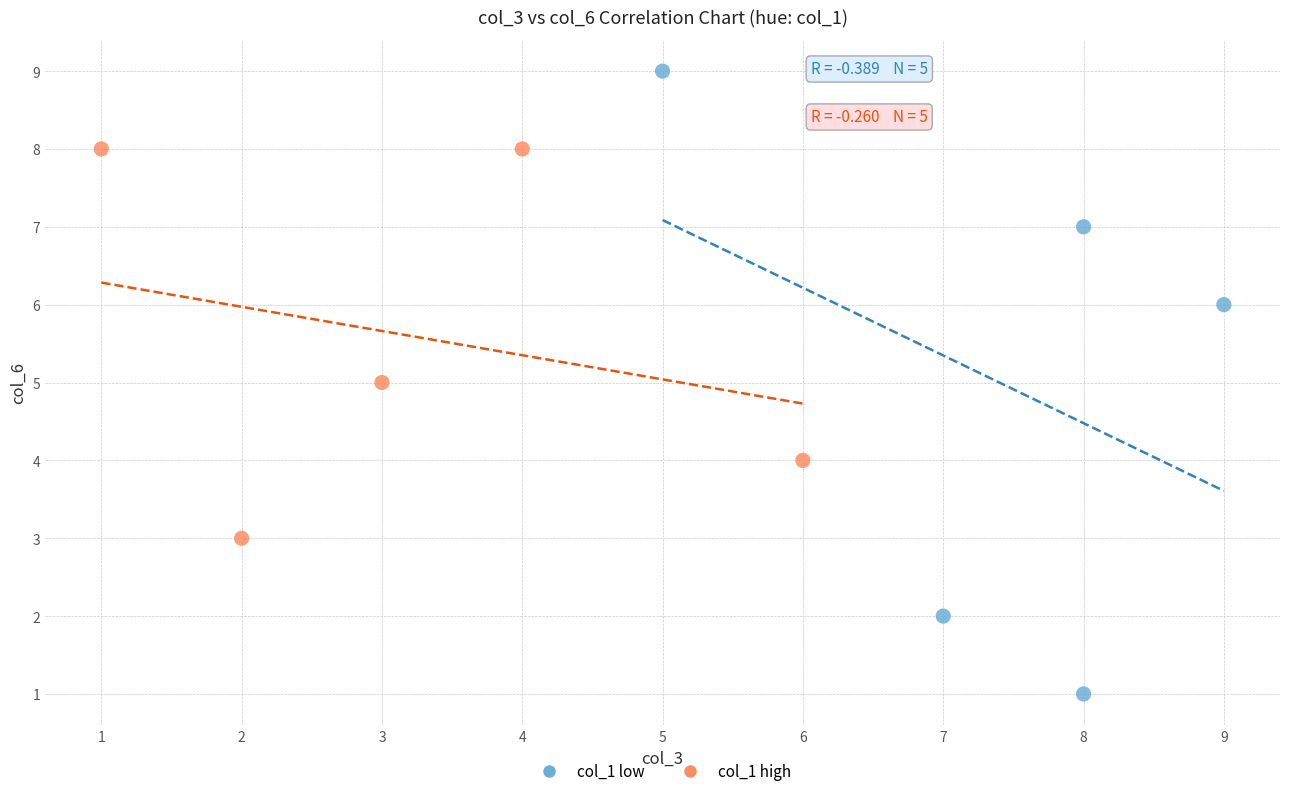

Which series has the largest Y range (max minus min)?

col_1 low